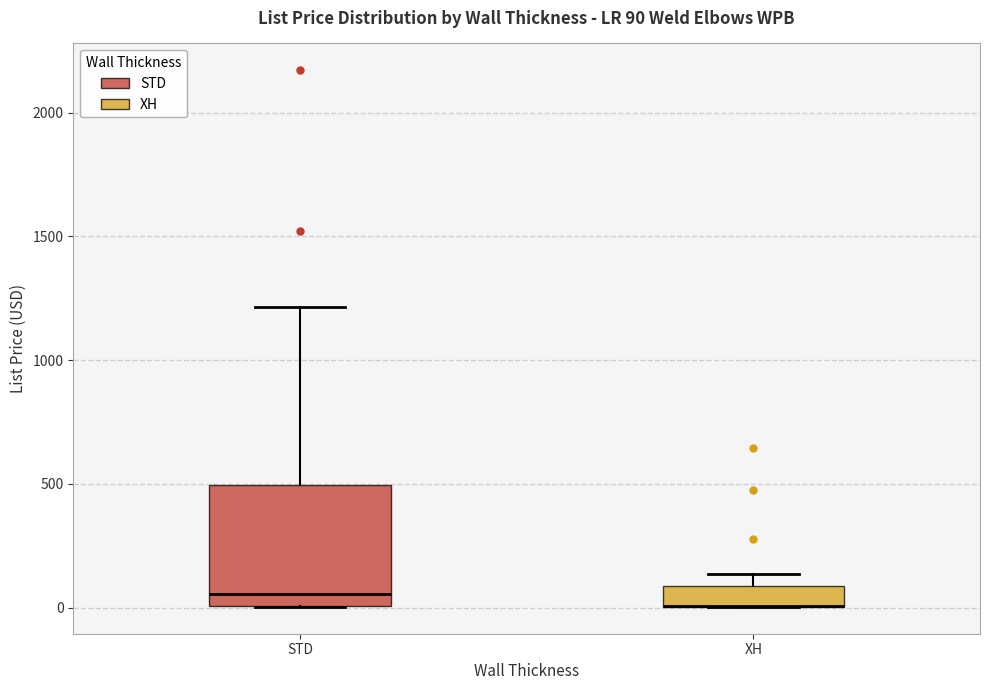

Comparing the boxes themselves (not the whiskers), which one is the tallest?

STD